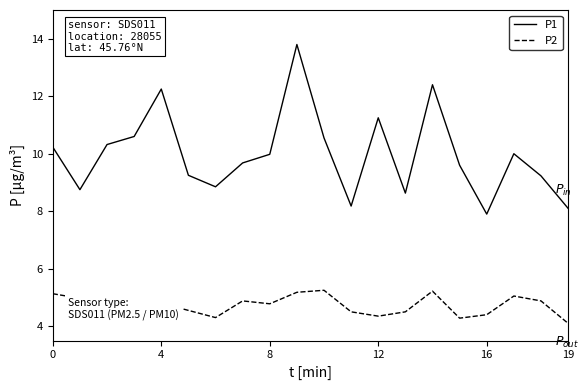

What is the minimum value shown in the chart?

4.1